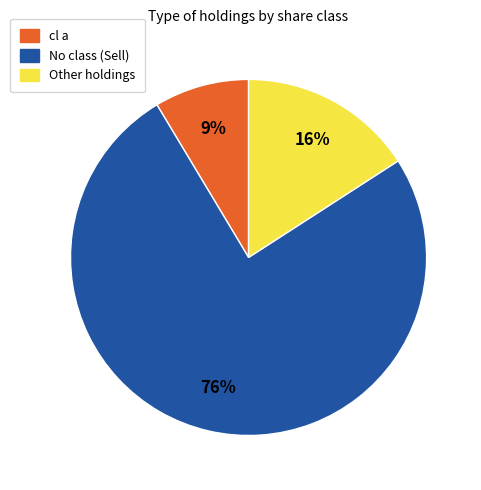

Combined, do No class (Sell) and Other holdings account for over 50%?

Yes